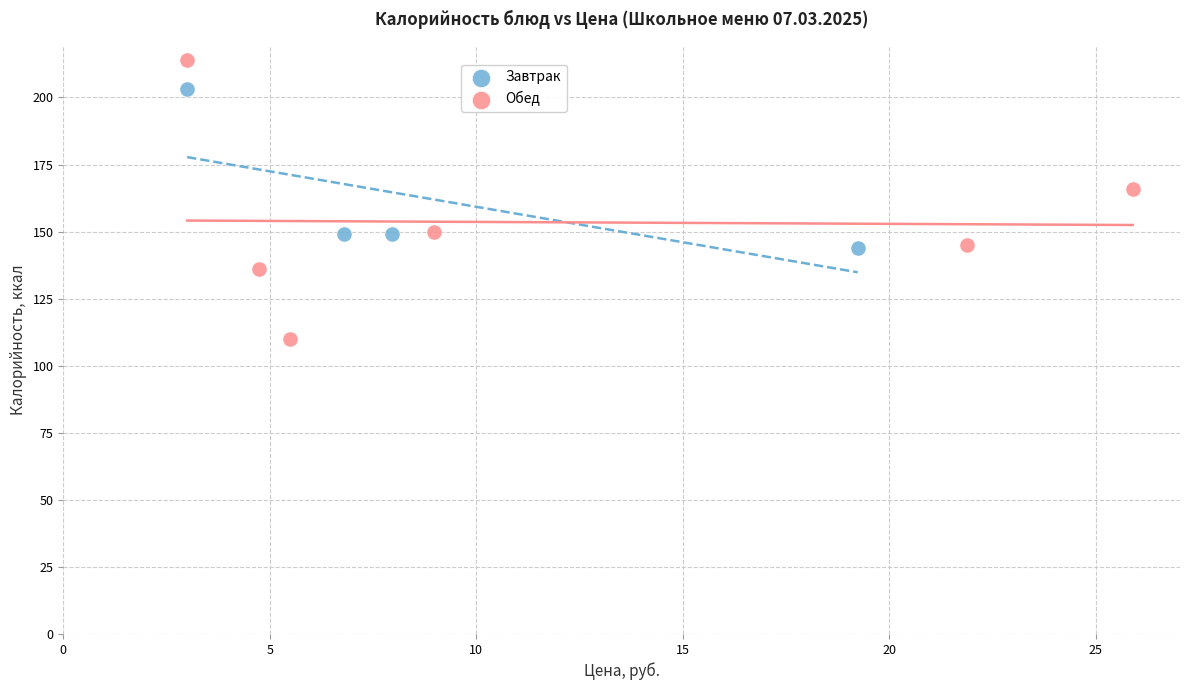

Which series reaches the maximum Y coordinate?

Обед